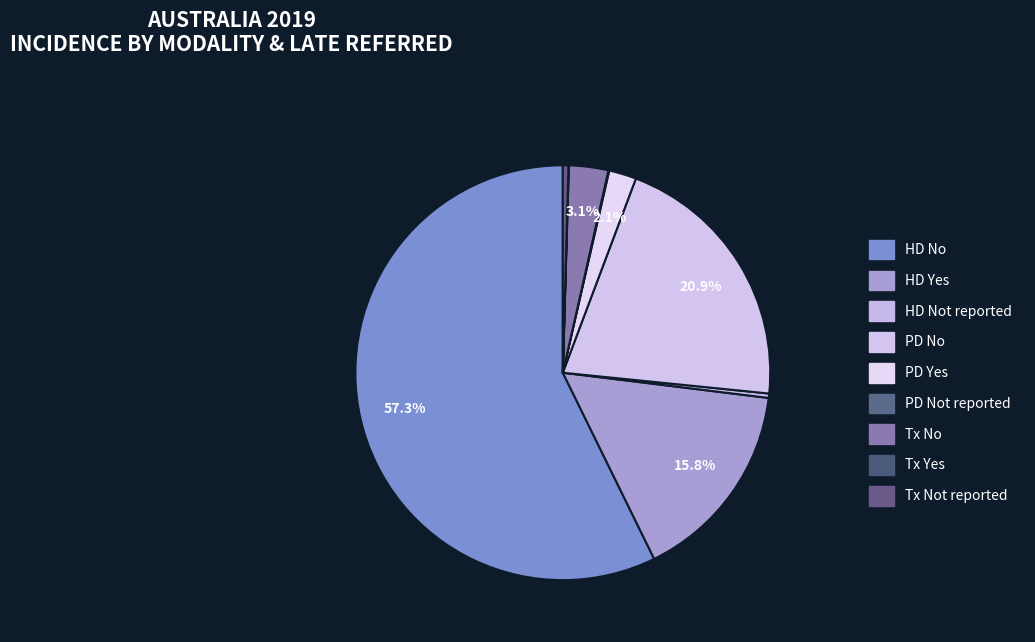

How many slices are in this pie chart?

9